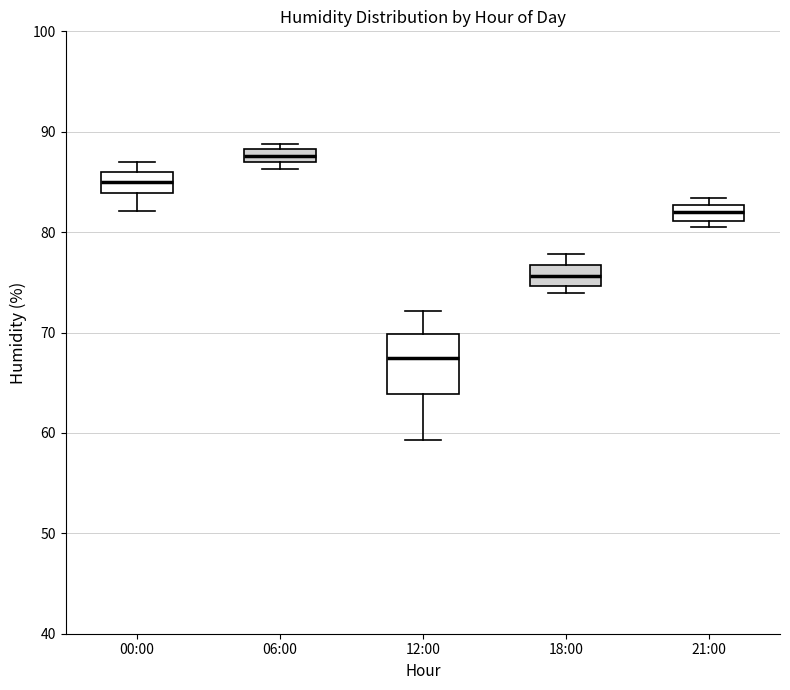

Where is the lower edge of the box for 21:00 on the y-axis? The values are not printed on the chart, so give them approximately, as read against the axis.

81